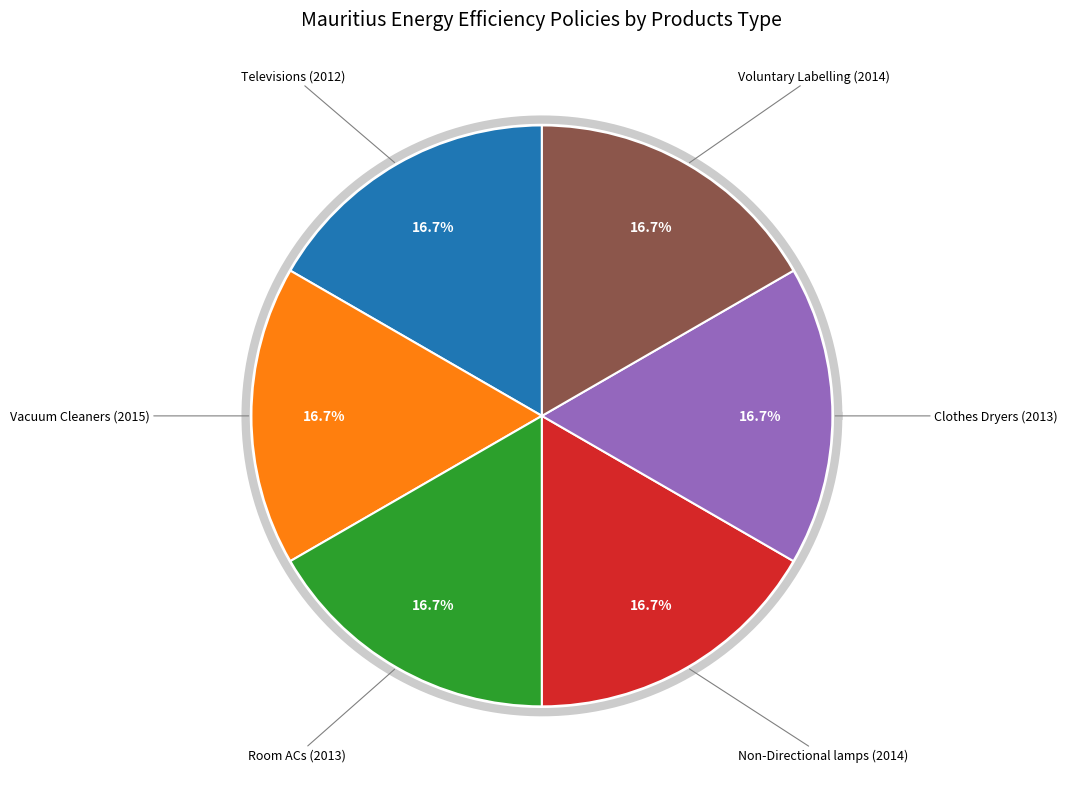

What is the largest slice in the pie chart?

Vacuum Cleaners (2015)